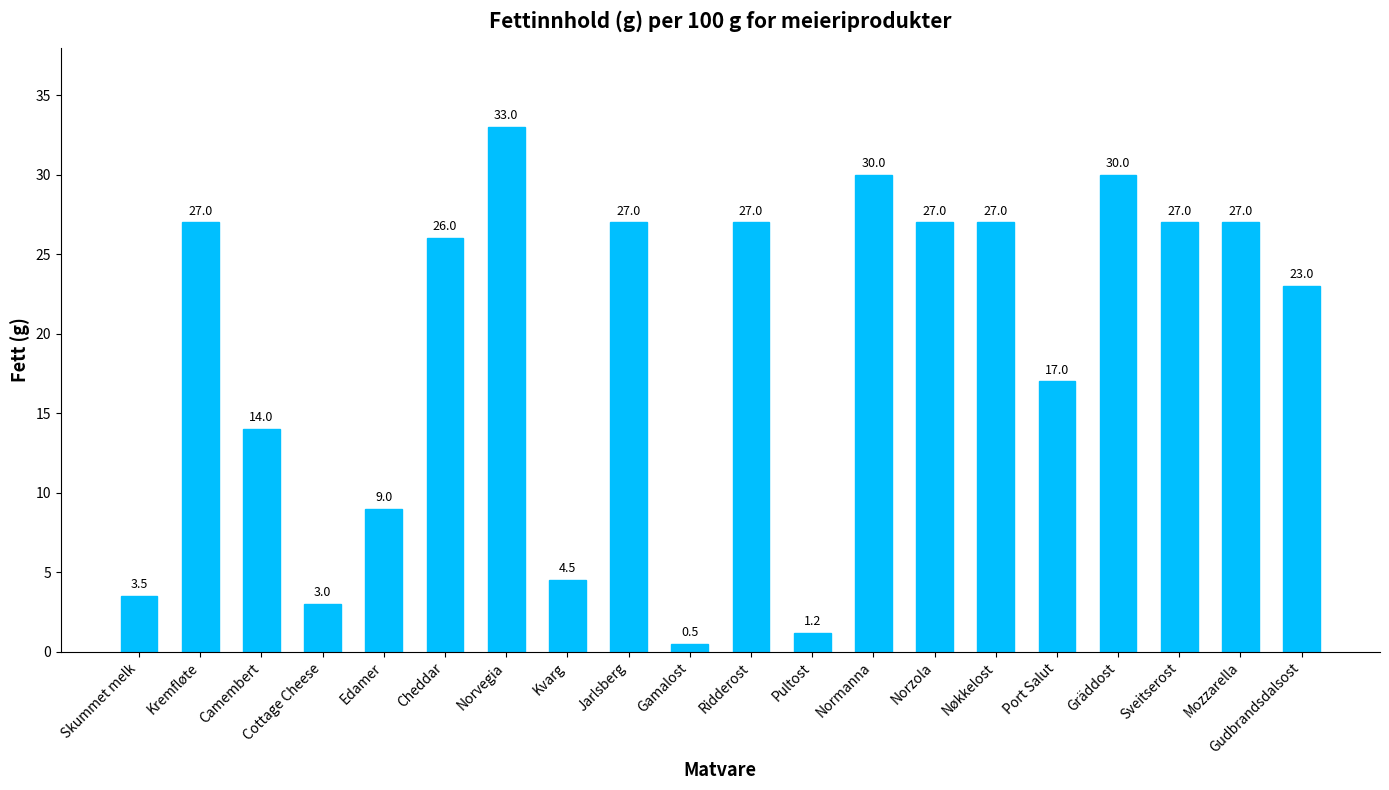

Where is the data nearest to the value 16?

Port Salut